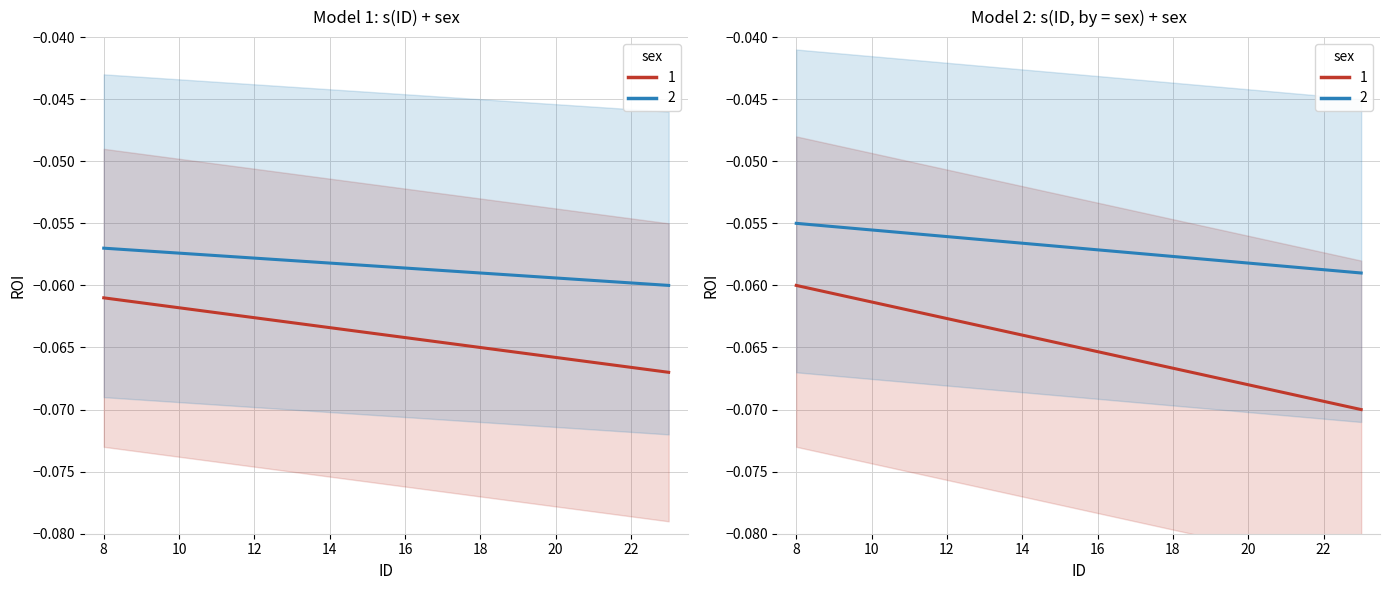

Which series has the largest range (max minus min)?

ID_sex1